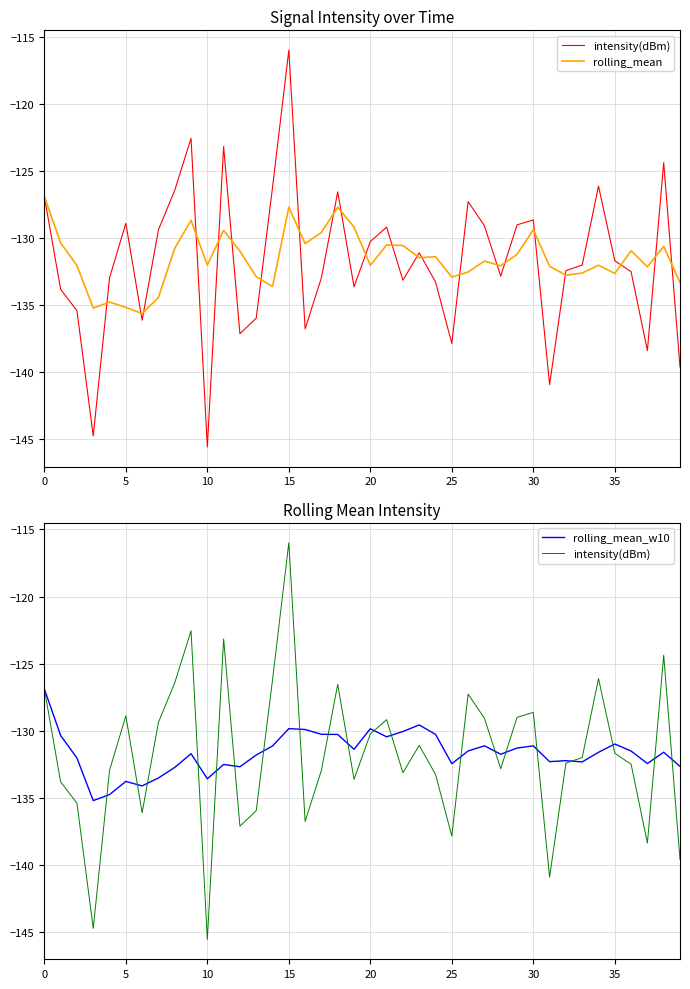

What is the greatest value displayed?

-116.0